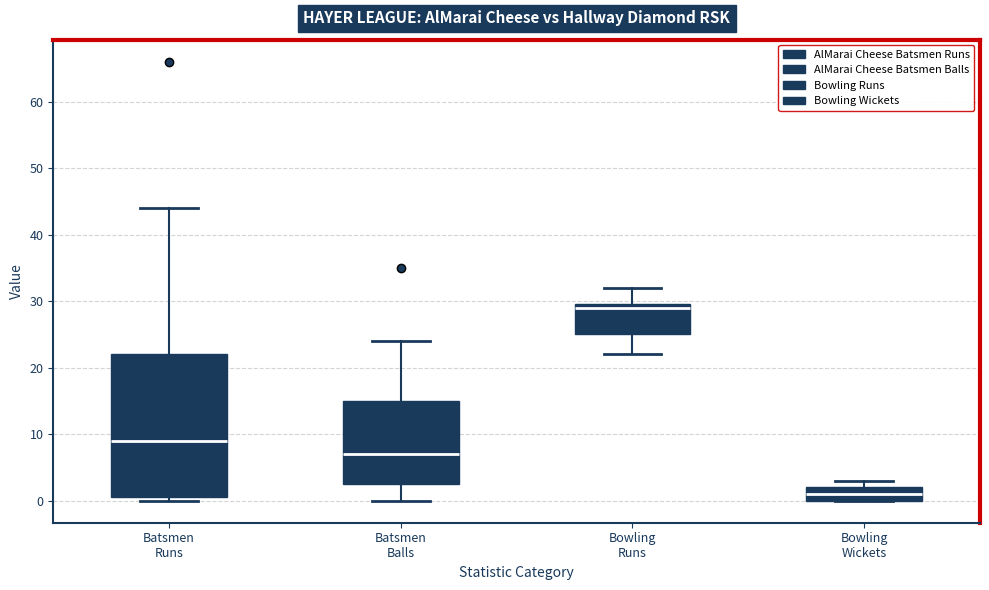

Where is the lower edge of the box for Batsmen Runs on the y-axis? The values are not printed on the chart, so give them approximately, as read against the axis.

1